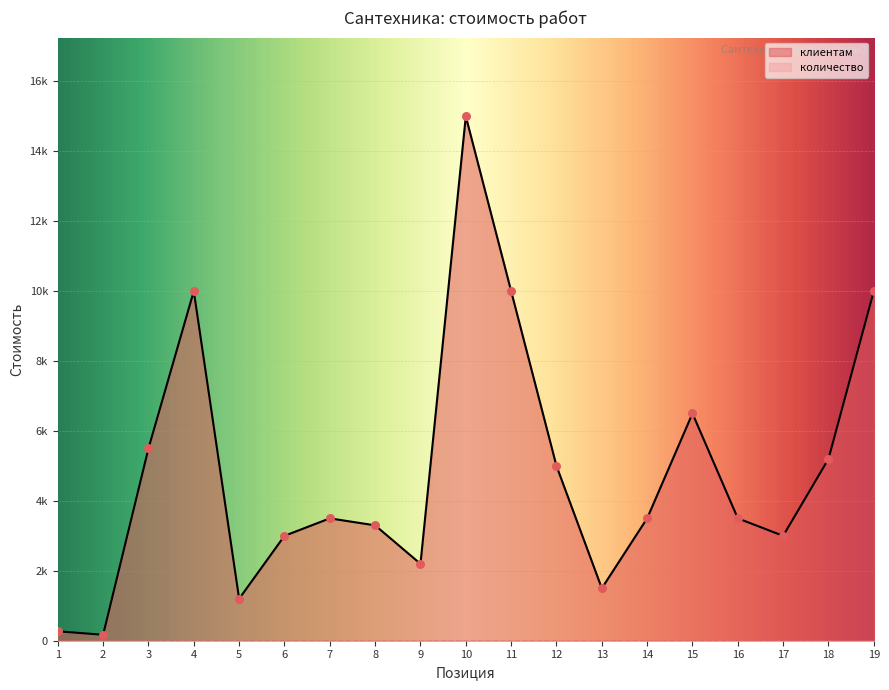

Which has a higher value, 10 or 15?

10